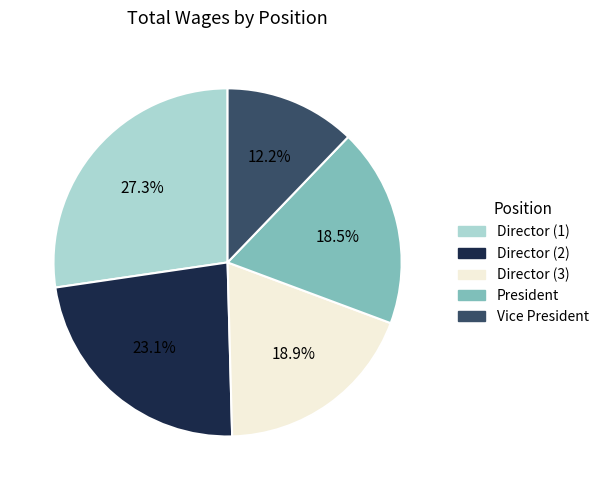

Does any single category account for the majority?

No